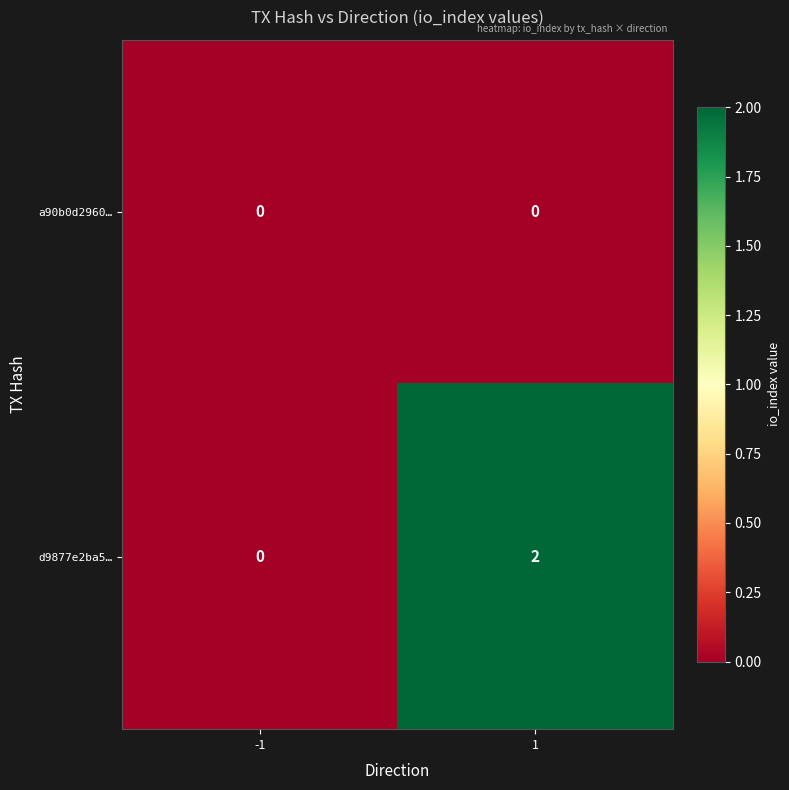

The d9877e2ba5… series shows 2 at 1. True or false?

True